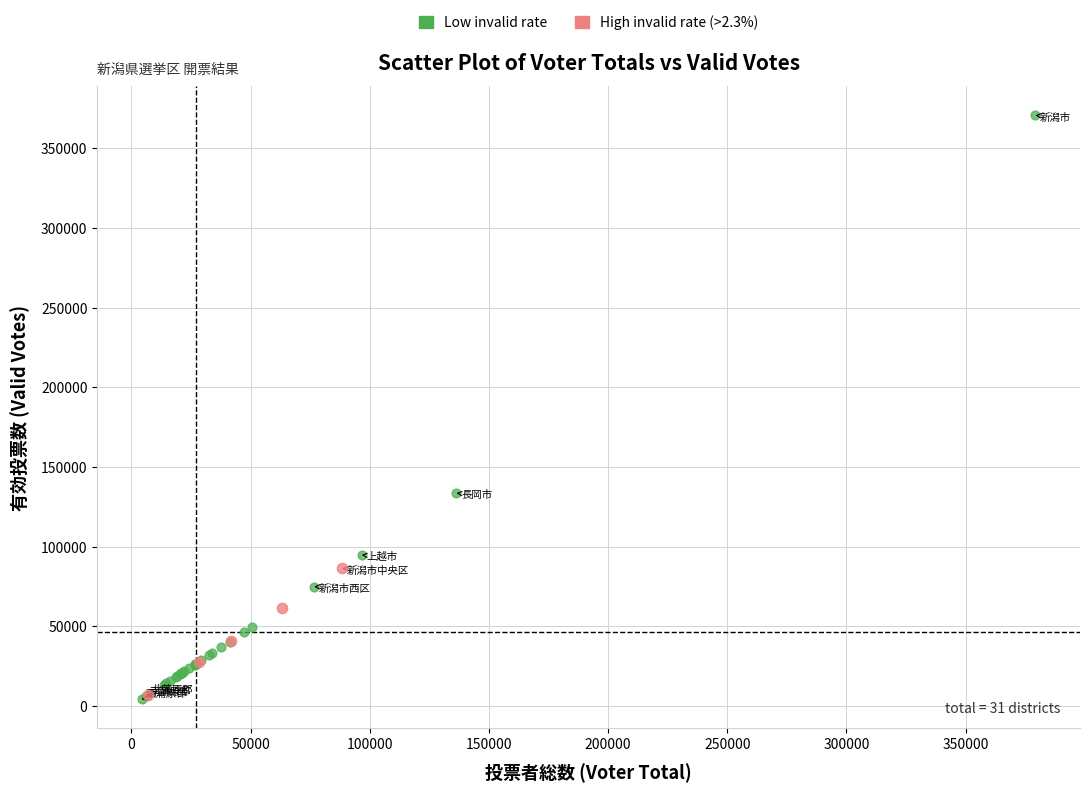

Which series contains the highest Y value?

Low invalid rate